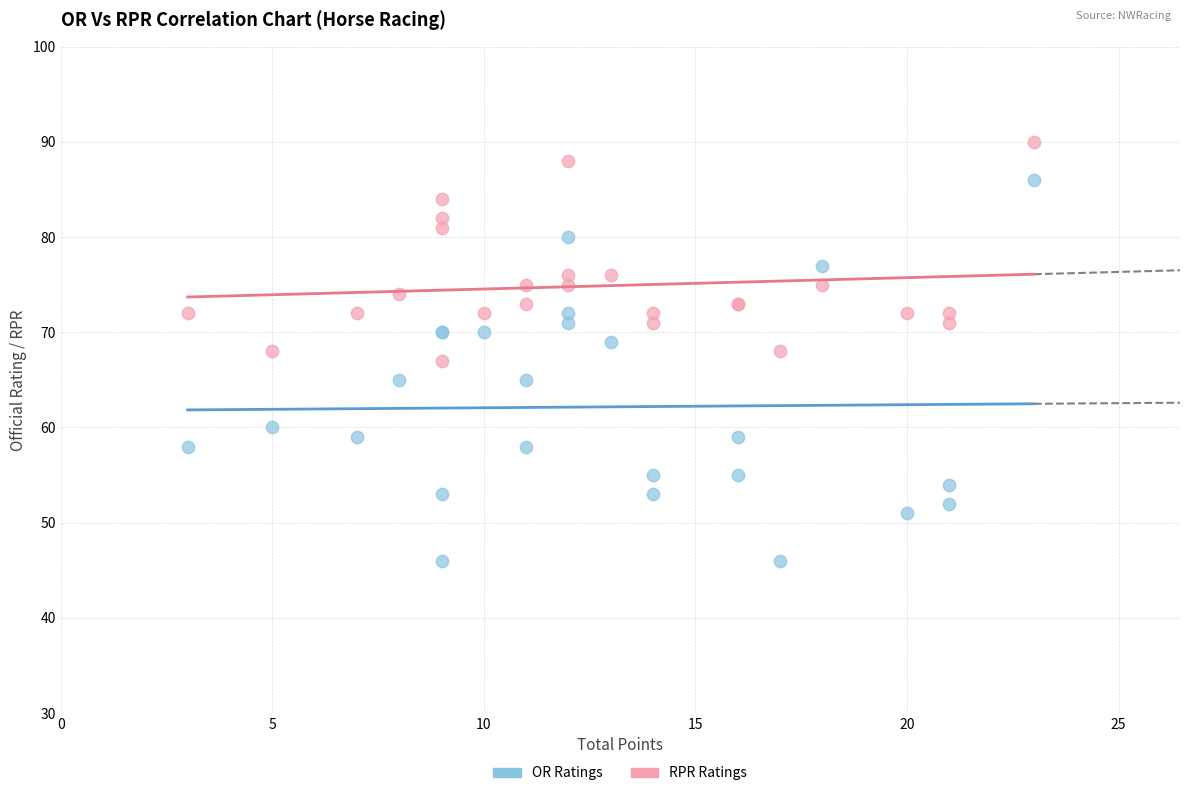

Which series has the largest Y range (max minus min)?

OR Ratings